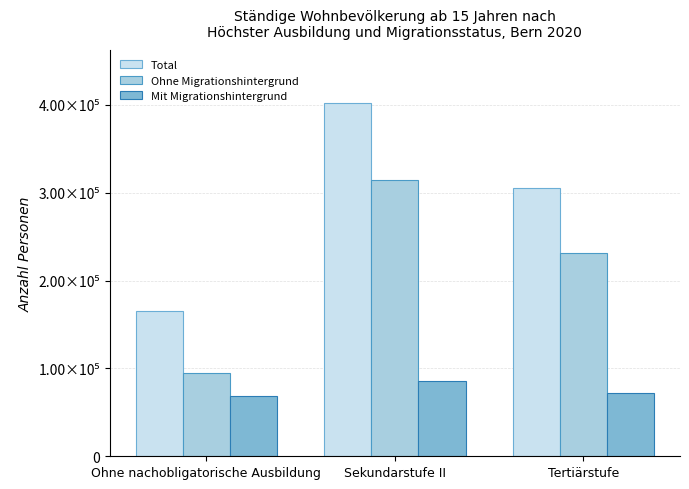

Does the chart contain stacked bars?

No